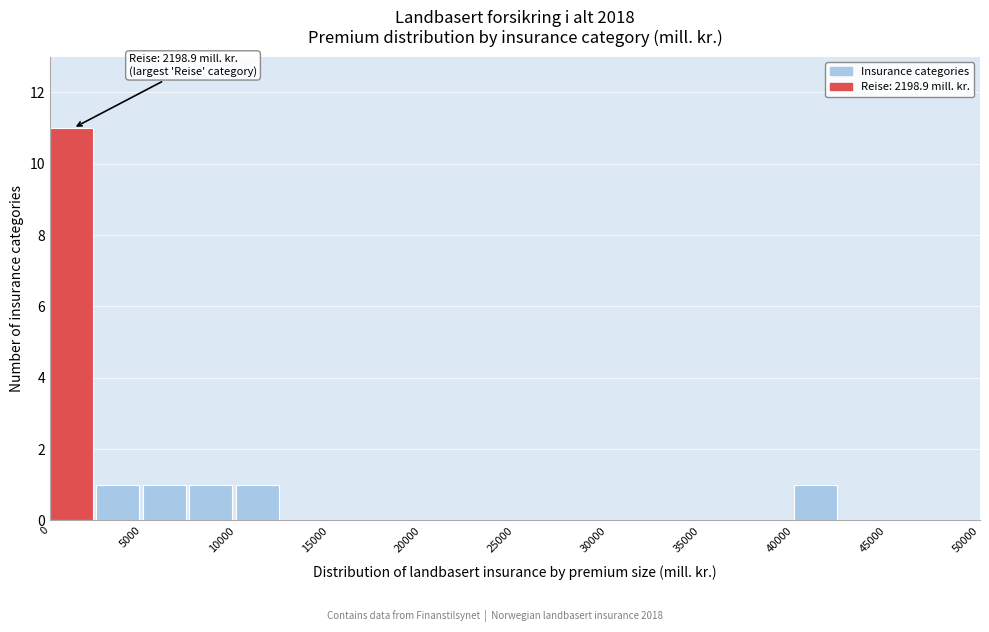

Over which range of the x-axis is the bar tallest?

0 to 2500